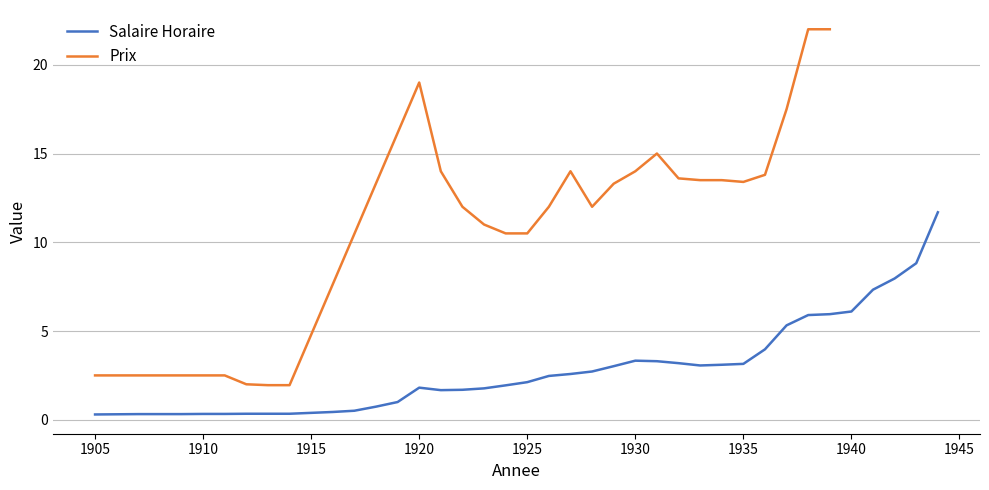

Count the number of categories in the chart.

40